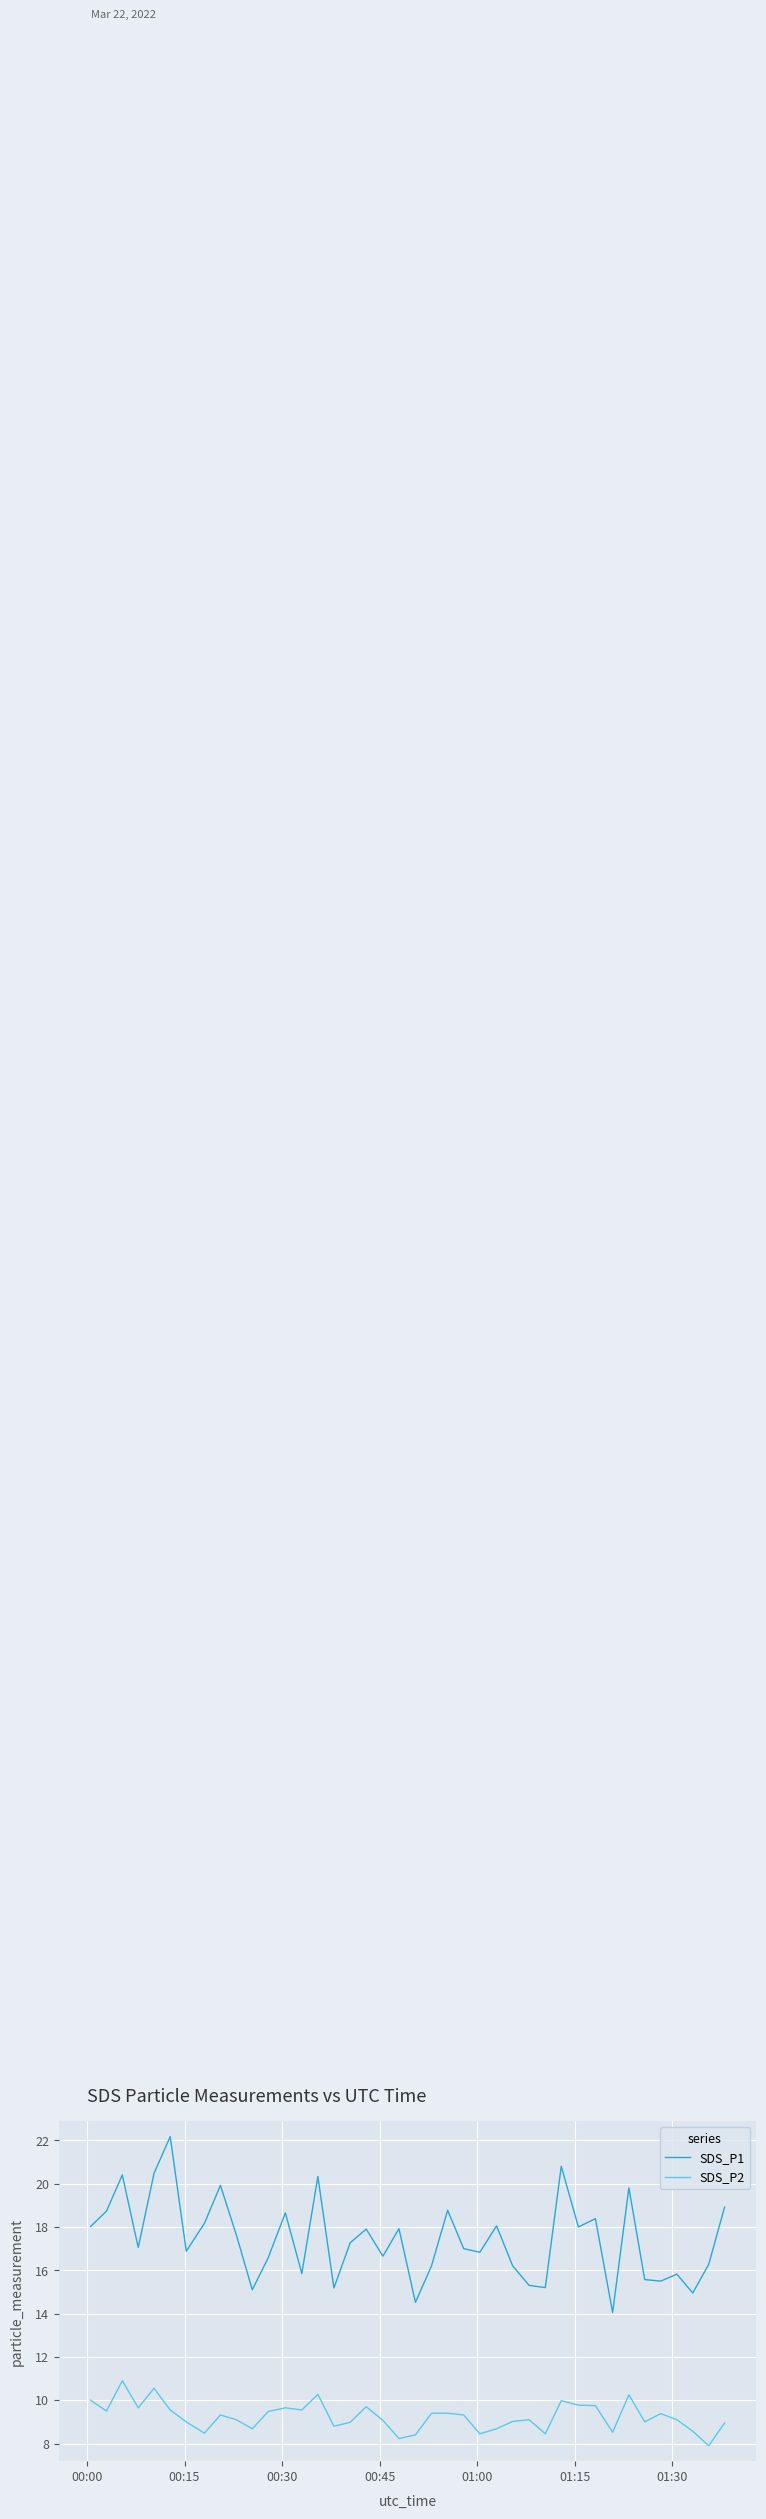

Which series has the widest spread of values?

SDS_P1